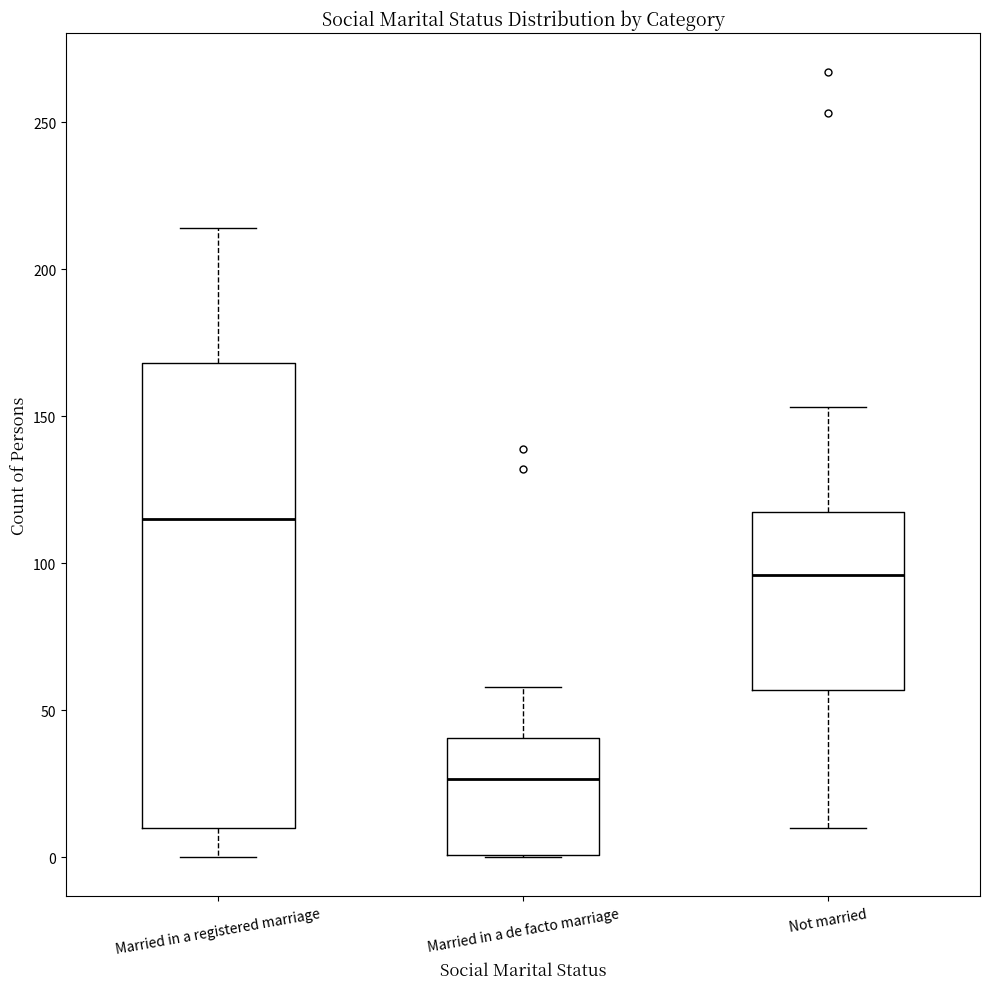

Where is the lower edge of the box for Not married on the y-axis? The values are not printed on the chart, so give them approximately, as read against the axis.

55